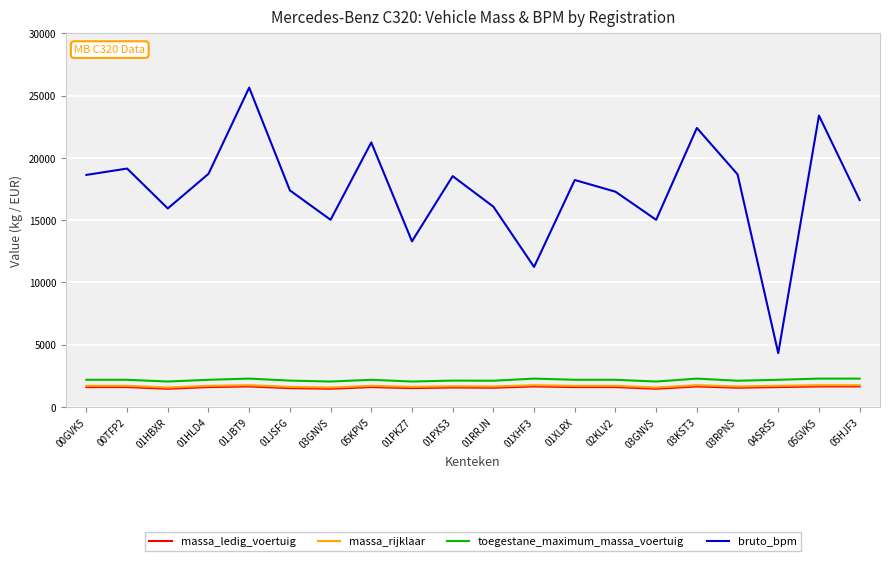

True or false: massa_ledig_voertuig and bruto_bpm intersect in this chart.

False